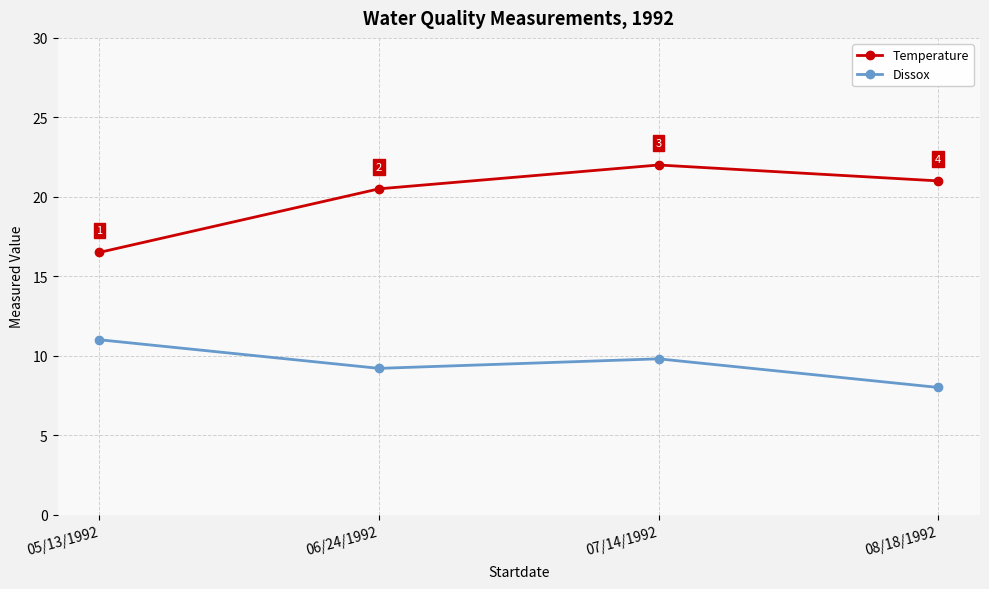

True or false: Temperature and Dissox cross at least once.

False